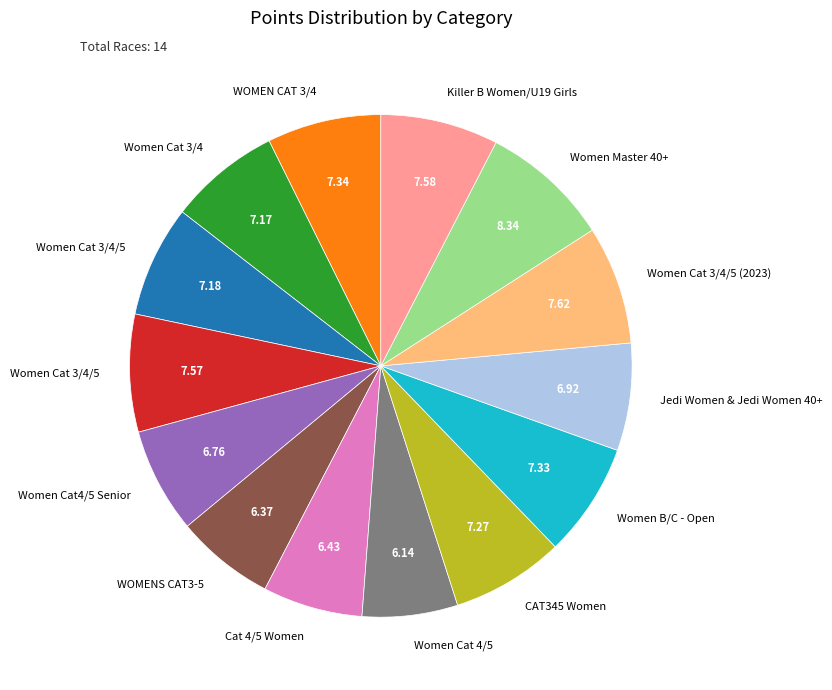

Does any single category account for the majority?

No